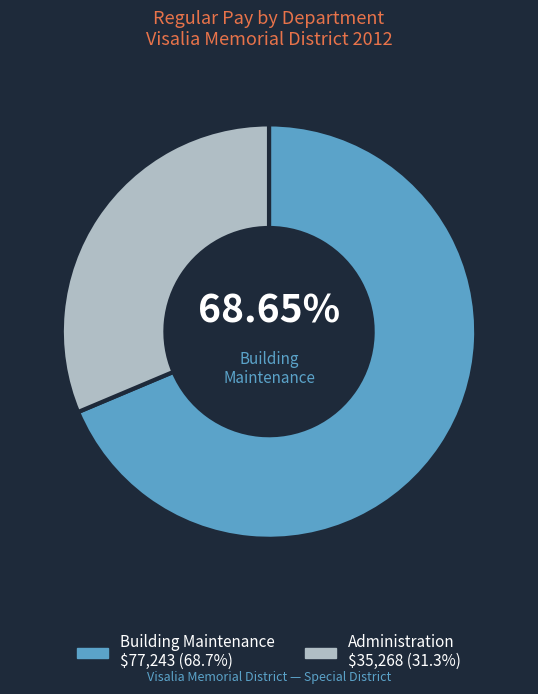

Does any single category account for the majority?

Yes